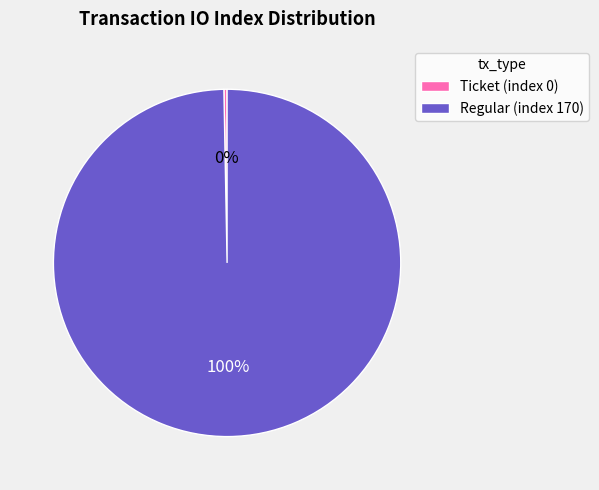

To the nearest percent, what portion does Regular (index 170) represent?

100%